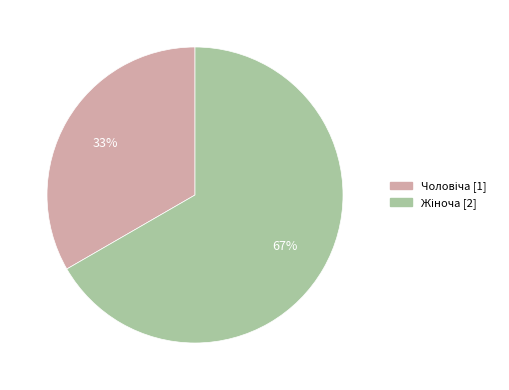

Does any single category account for the majority?

Yes